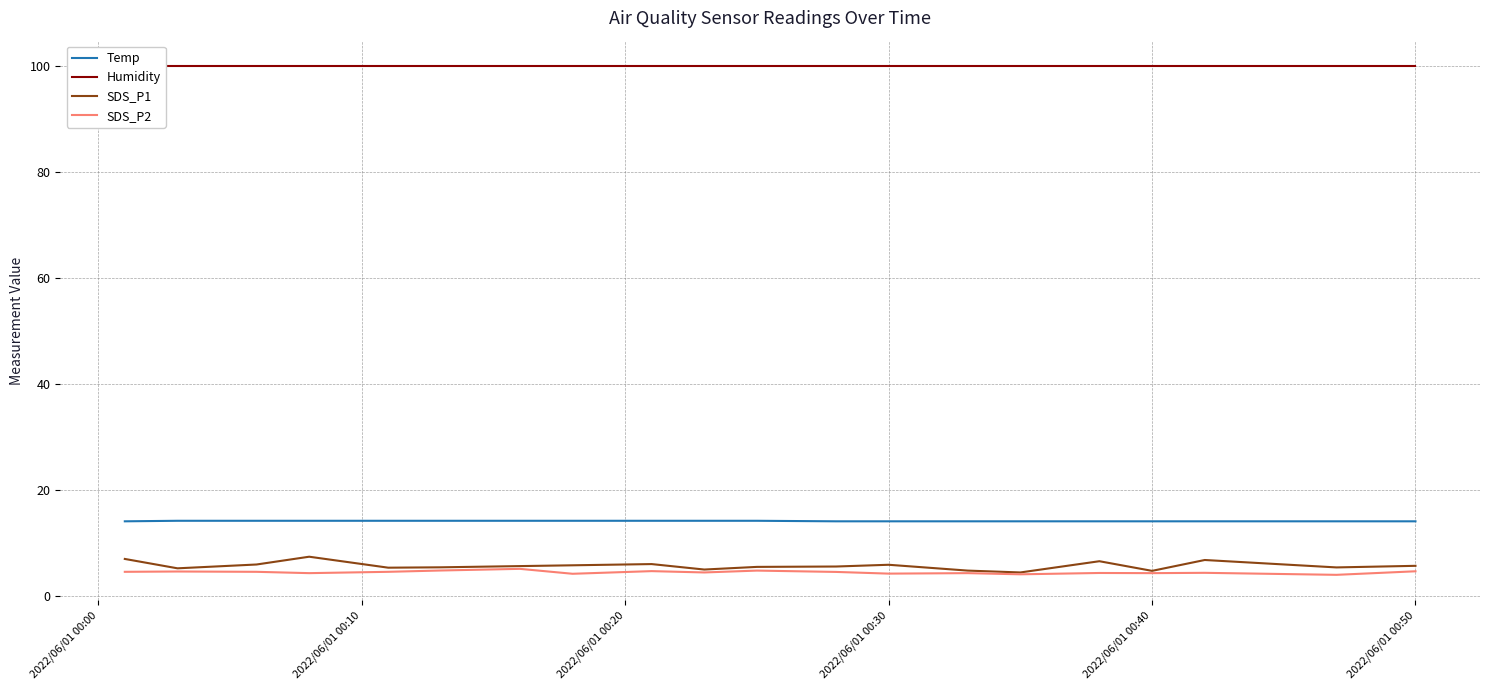

The value of SDS_P1 at 2022/06/01 00:30 is 5.8. True or false?

True